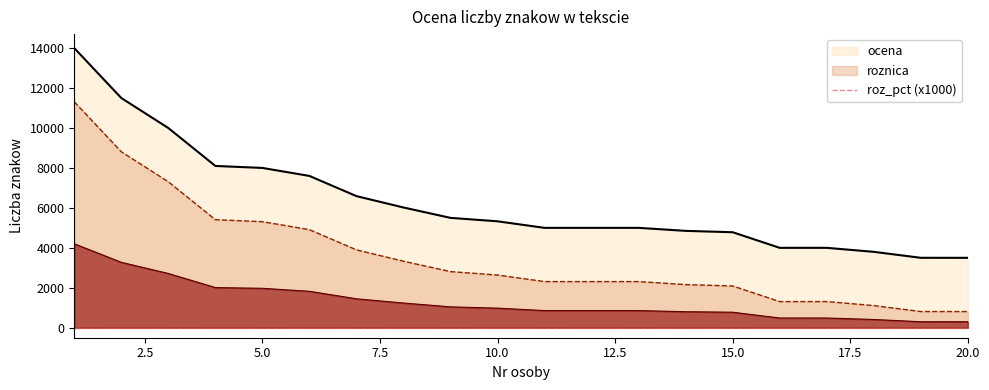

Reading right to left, list all the values displayed in this chart.

ocena: 20=3500.0	19=3501.0	18=3800.0	17=4000.0	16=4000.0	15=4781.0	14=4850.0	13=5000.0	12=5000.0	11=5000.0	10=5328.0	9=5500.0	8=6020.0	7=6589.0	6=7600.0	5=8000.0	4=8100.0	3=9998.0	2=11500.0	1=14000.0
roznica: 20=810.0	19=811.0	18=1110.0	17=1310.0	16=1310.0	15=2091.0	14=2160.0	13=2310.0	12=2310.0	11=2310.0	10=2638.0	9=2810.0	8=3330.0	7=3899.0	6=4910.0	5=5310.0	4=5410.0	3=7308.0	2=8810.0	1=11310.0
roz_pct: 20=301.0	19=301.0	18=413.0	17=487.0	16=487.0	15=777.0	14=803.0	13=859.0	12=859.0	11=859.0	10=981.0	9=1045.0	8=1238.0	7=1449.0	6=1825.0	5=1974.0	4=2011.0	3=2717.0	2=3275.0	1=4204.0